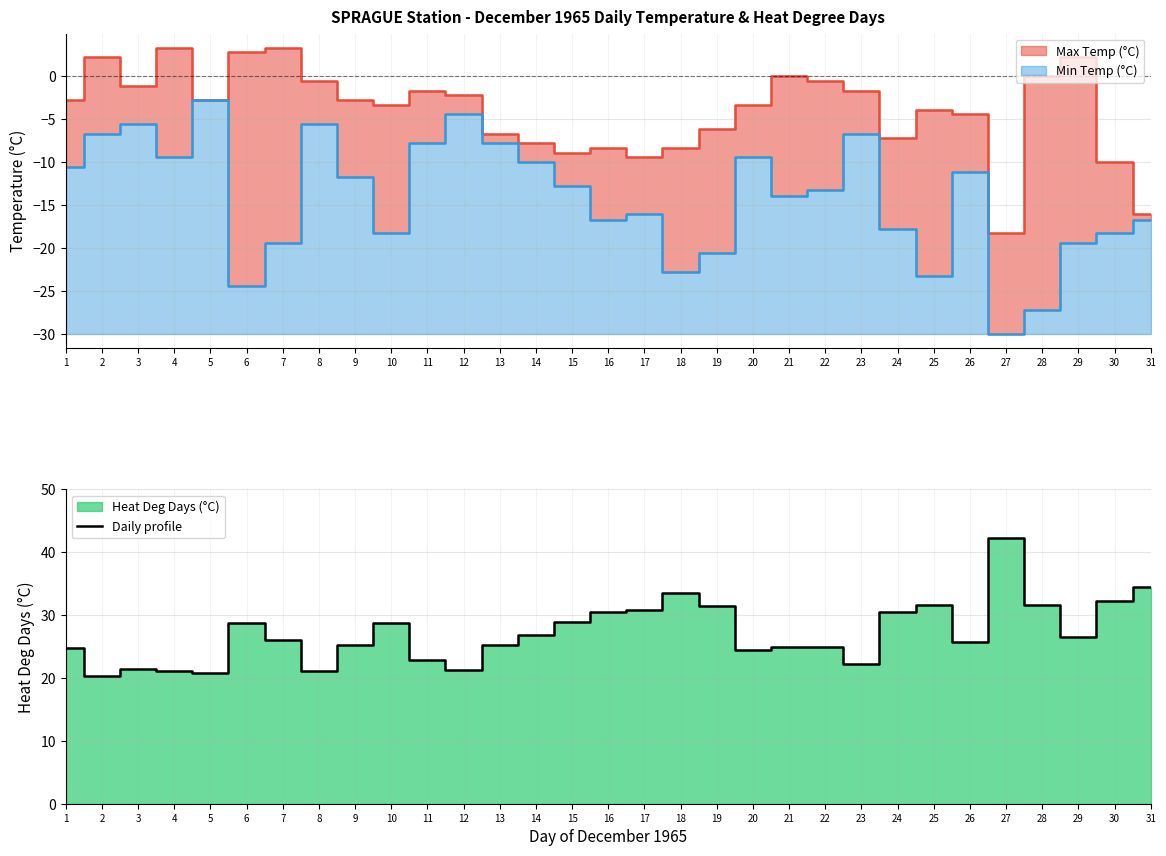

List the labels in order of value, smallest first.

2, 5, 4, 8, 12, 3, 23, 11, 20, 1, 21, 22, 9, 13, 26, 7, 29, 14, 6, 10, 15, 16, 24, 17, 19, 25, 28, 30, 18, 31, 27